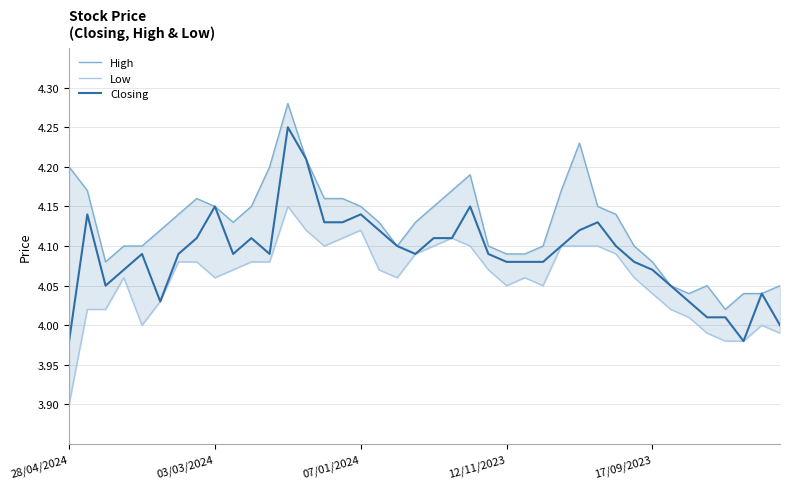

The value of High at 07/01/2024 is 1.3. True or false?

False